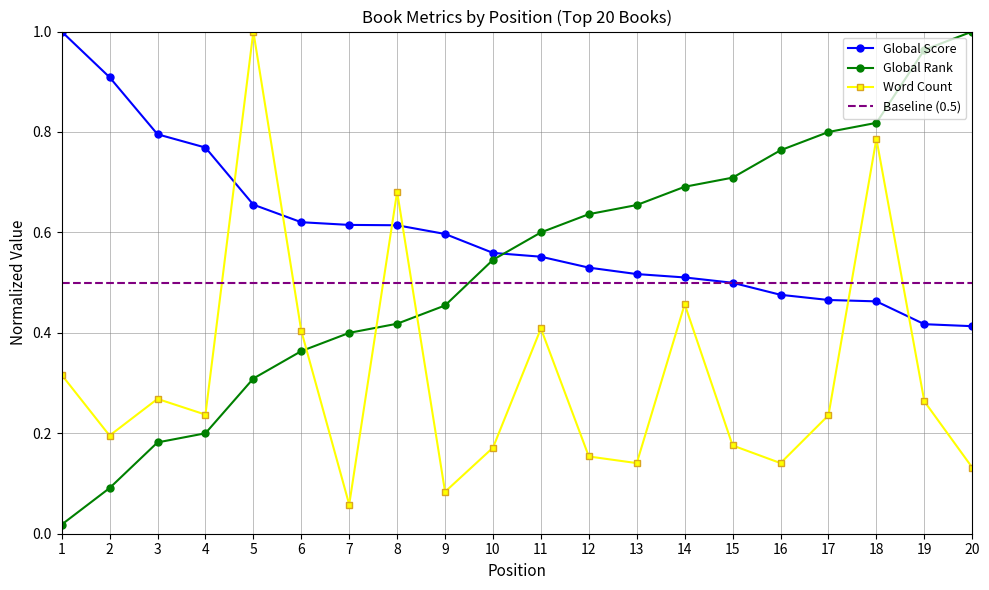

What is the average value of the Word Count series?

0.3